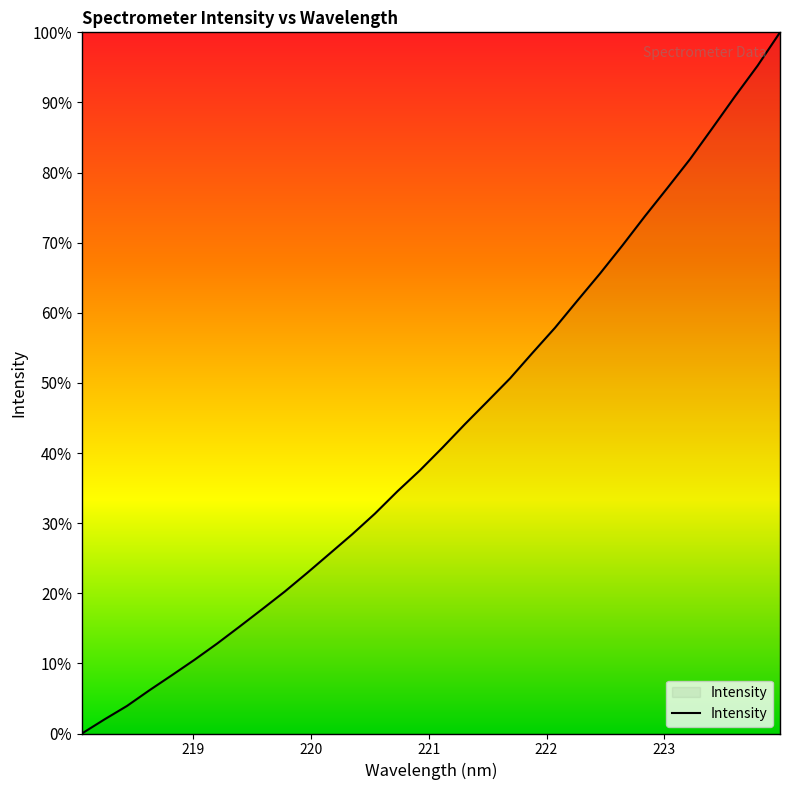

What is the maximum value shown in the chart?

100.0